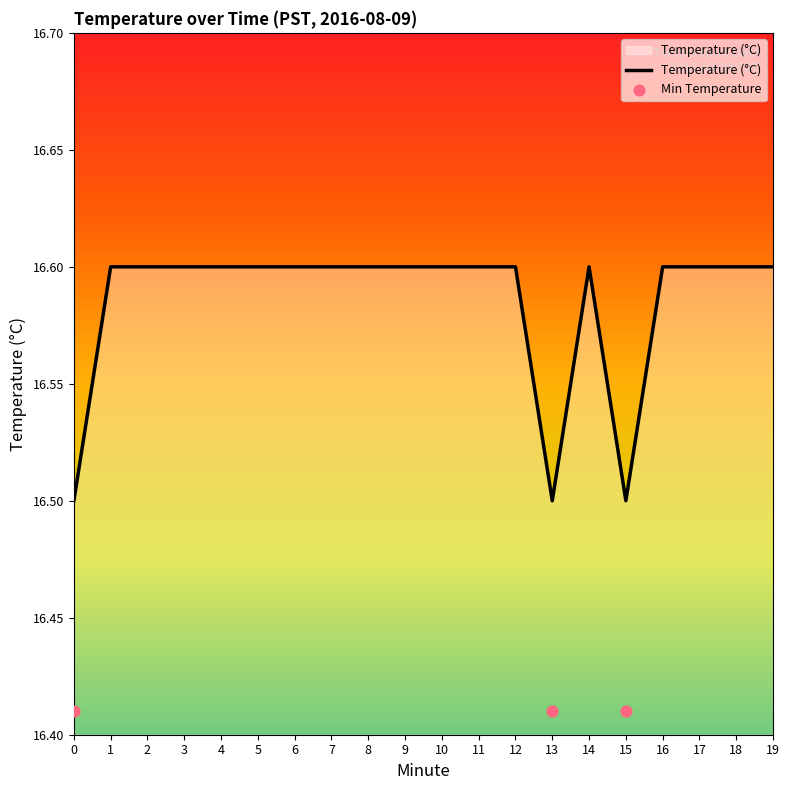

Approximately how many times larger is the value at 5 compared to 12?

1.0